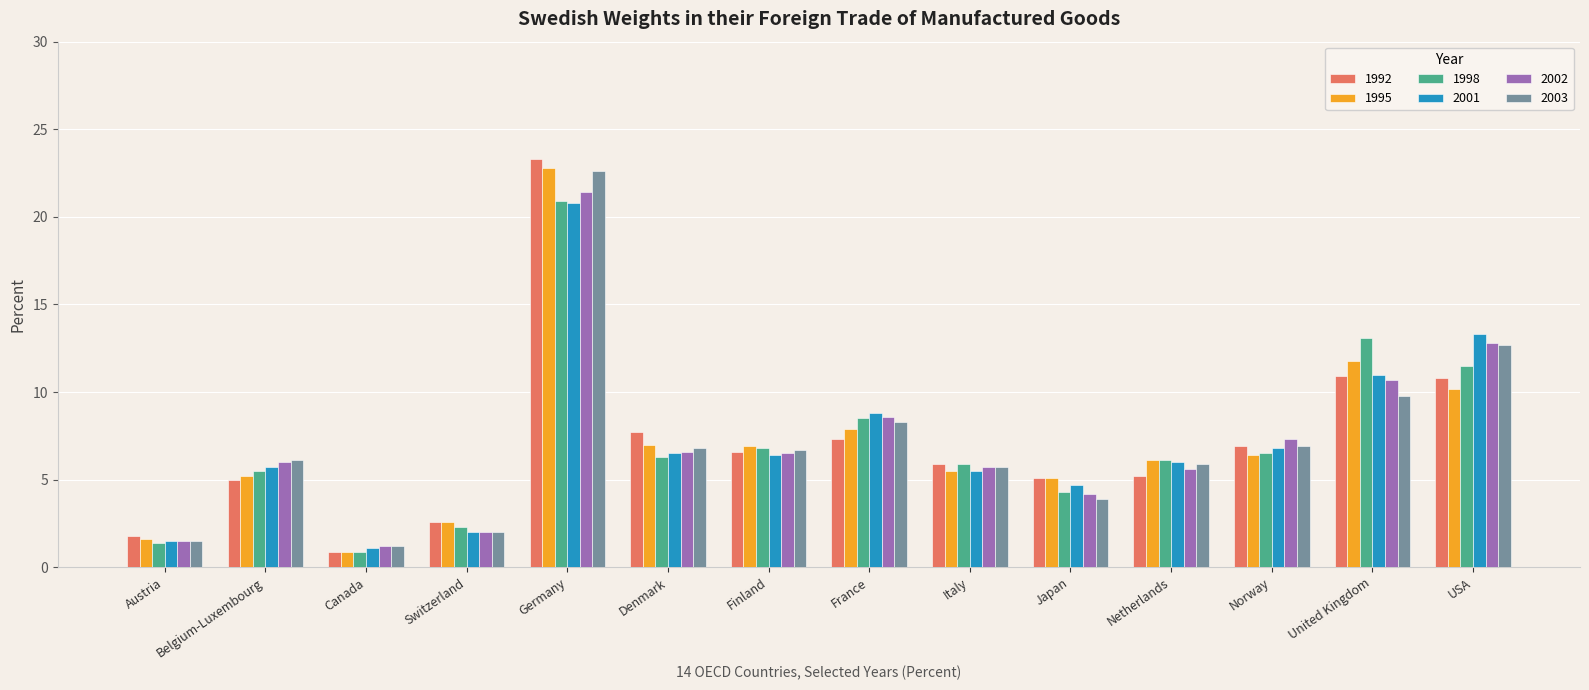

Which series has the largest range (max minus min)?

1992